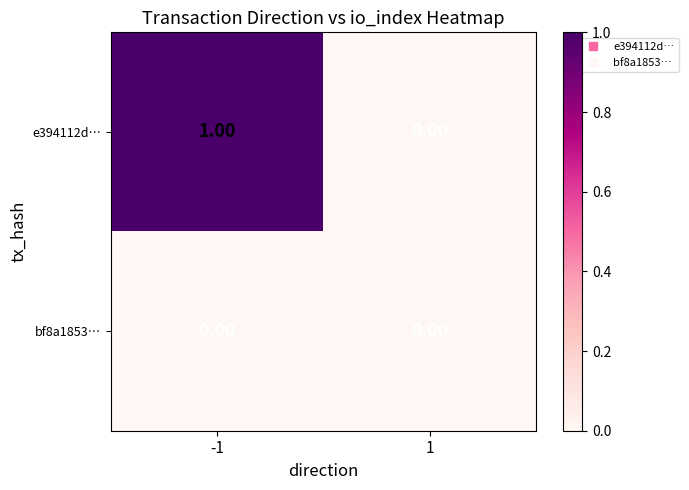

List the series in order of their peak value, highest first.

e394112d…, bf8a1853…